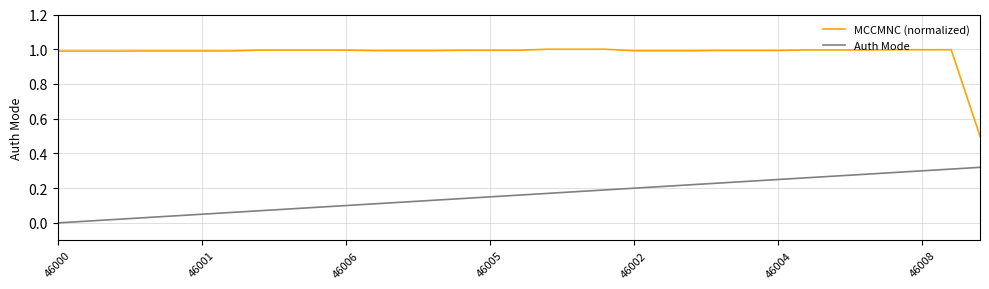

Which series has the largest total across all categories?

MCCMNC (normalized)